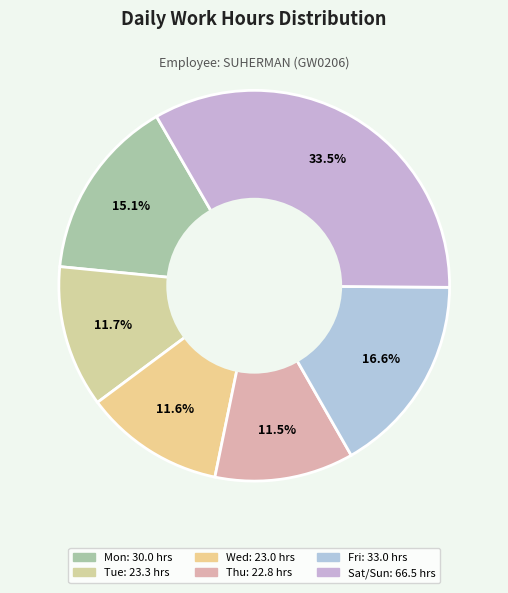

How many slices are in this pie chart?

6